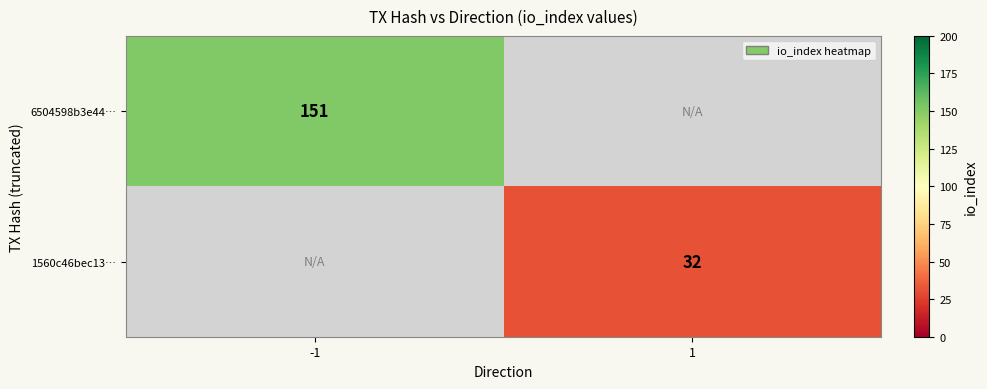

True or false: 6504598b3e44… has a value of 201.0 at -1.

False